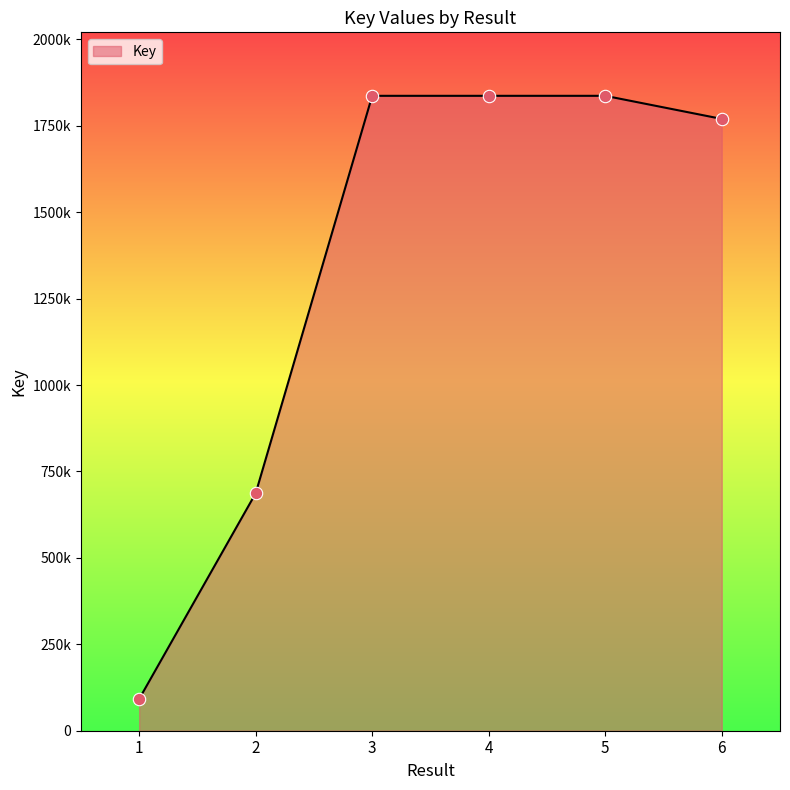

What is the change in value from 1 to 4?

+1744755